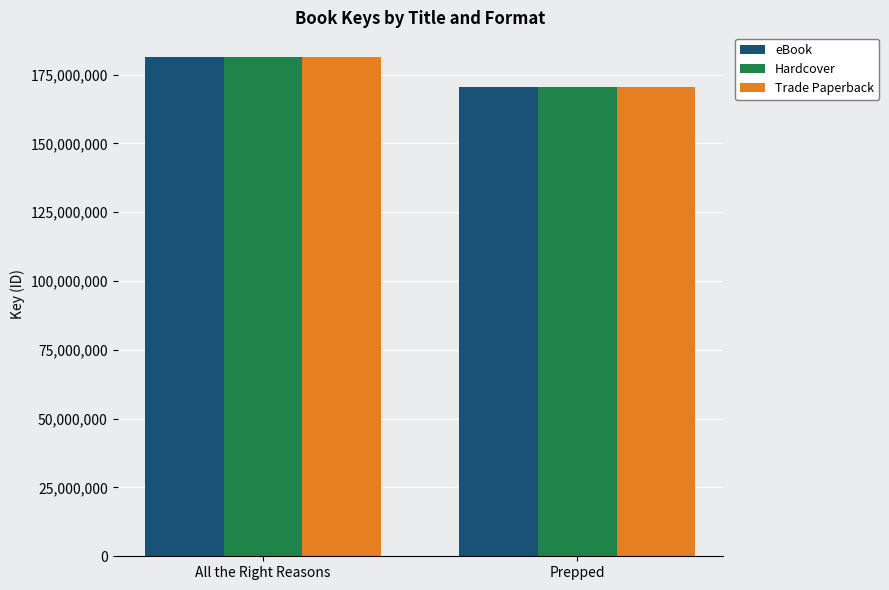

Reading right to left, transcribe all the data shown in this chart.

eBook: 170683669	181316502
Hardcover: 170683669	181316502
Trade Paperback: 170683669	181316502